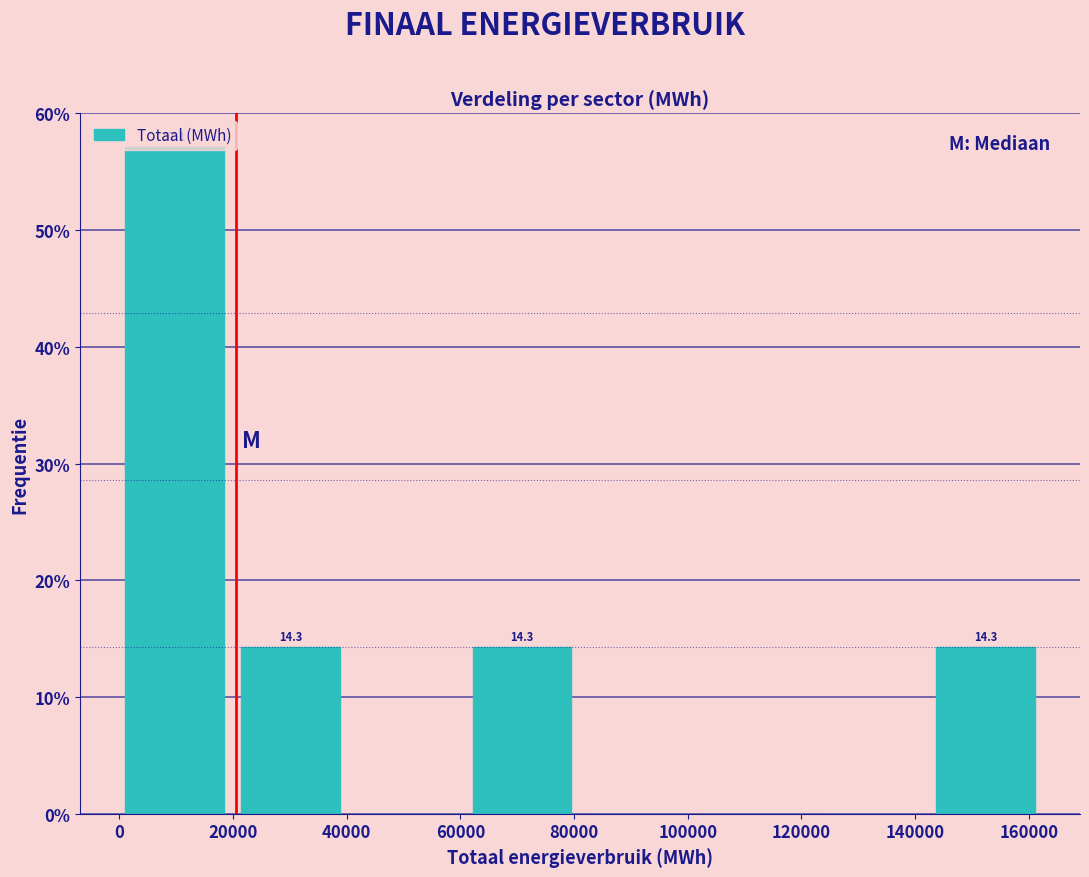

Which range on the x-axis has the tallest bar?

2000 to 22000